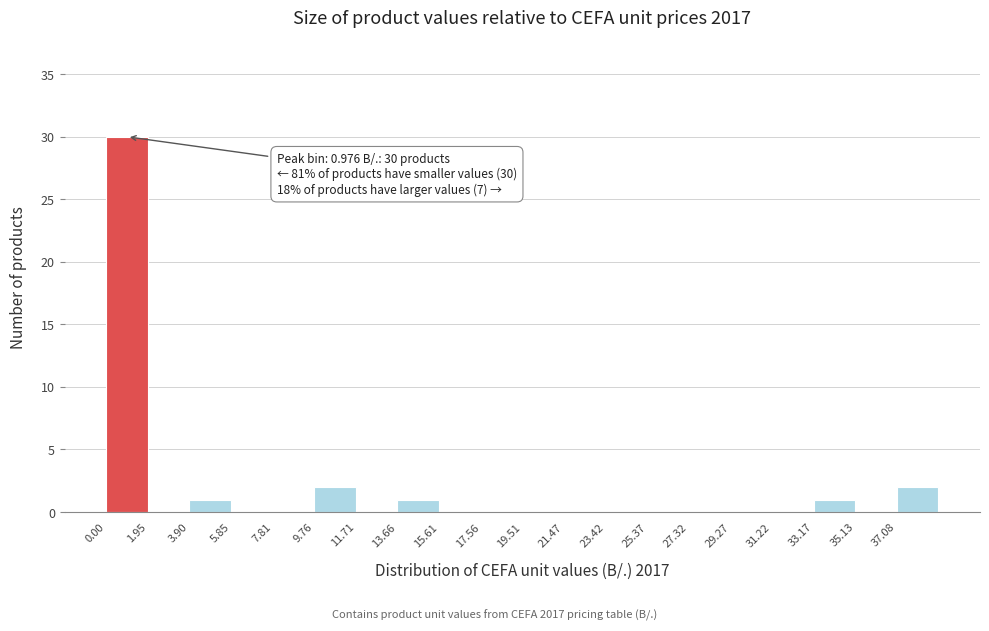

Which range on the x-axis has the tallest bar?

0.0 to 2.0